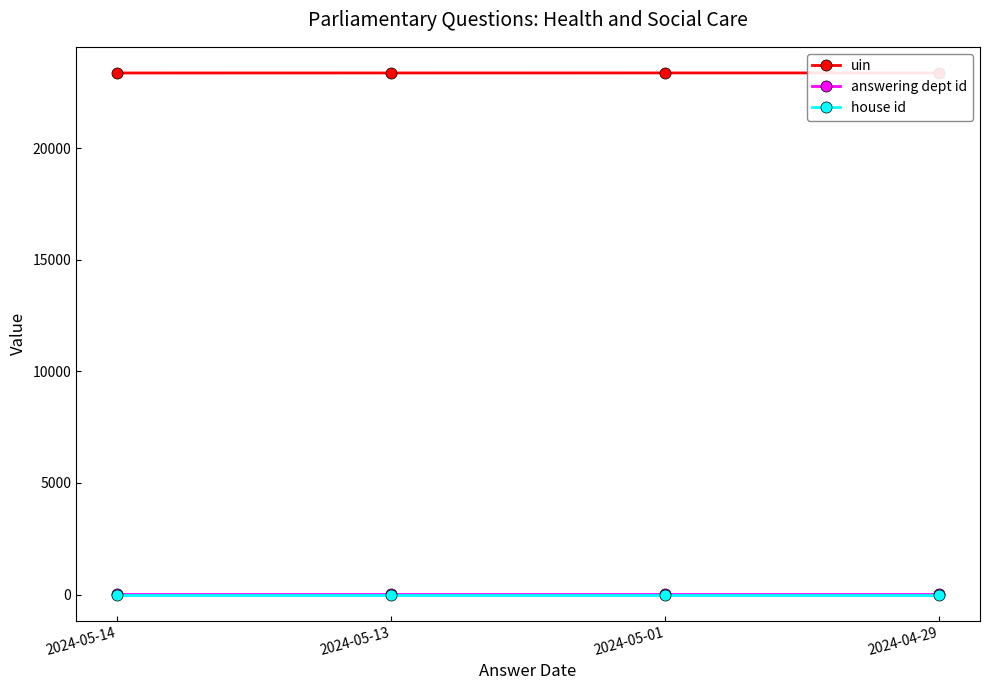

How many categories are shown in the chart?

4